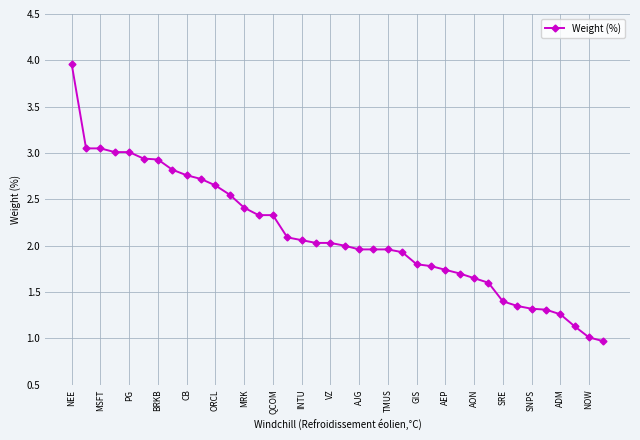

What is the smallest value displayed?

1.0